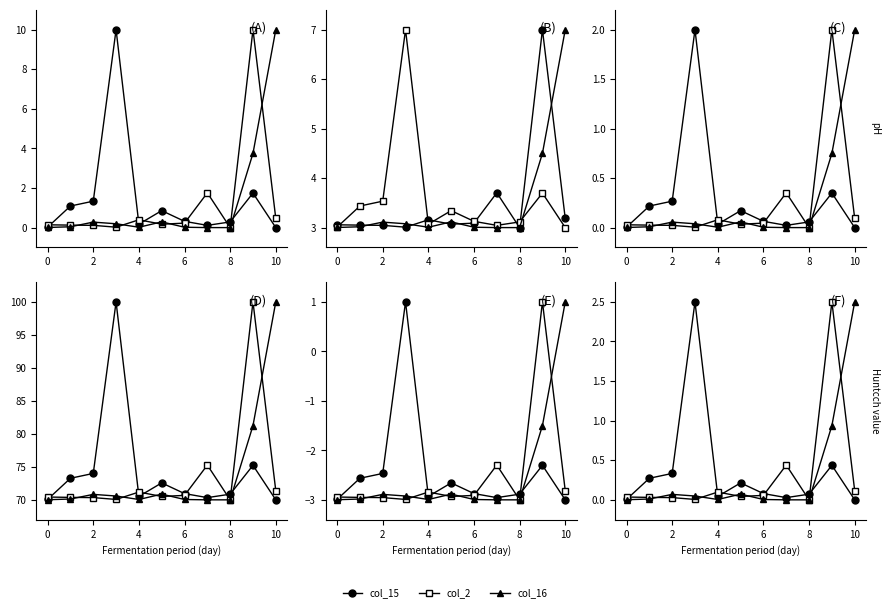

Is the value of col_15 at 10 greater than the value of col_16 at 4?

Yes